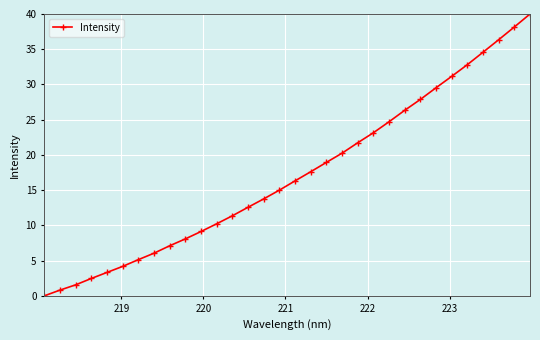

What is the maximum value shown in the chart?

40.0